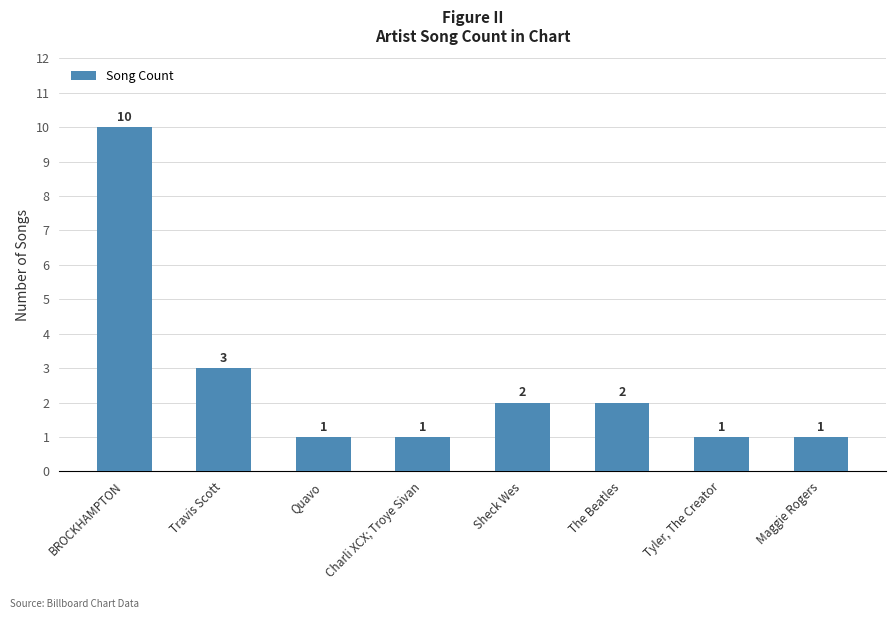

Is it true that the value at The Beatles is 2?

True